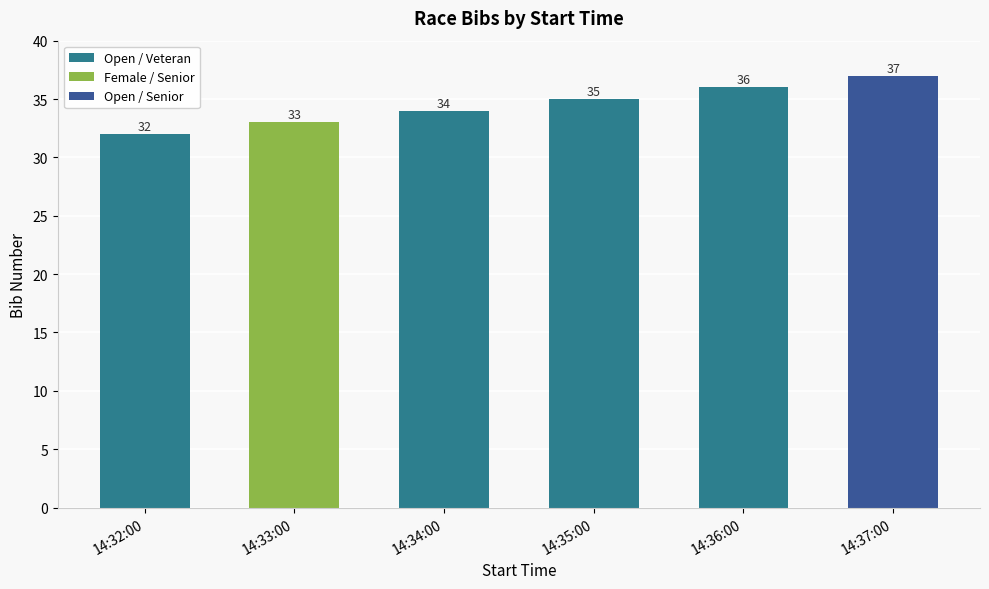

Are the bars grouped side by side (vs. stacked)?

No